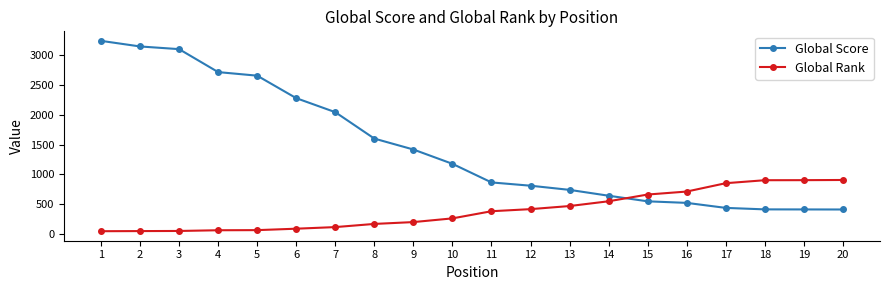

How many lines are shown in the chart?

2